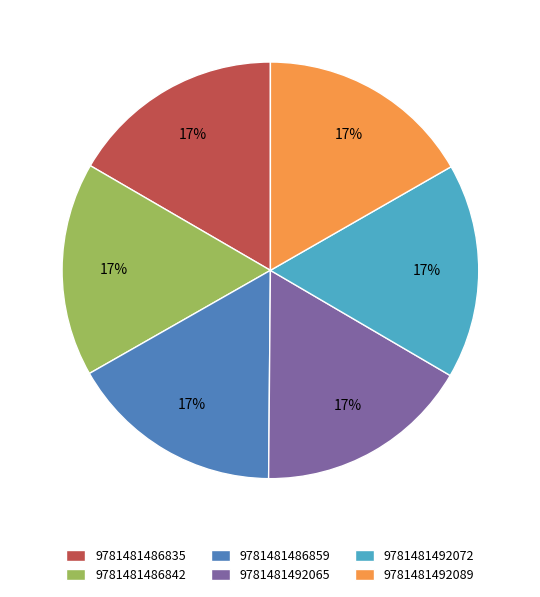

To the nearest percent, what is the combined percentage of 9781481492089 and 9781481492065?

33%